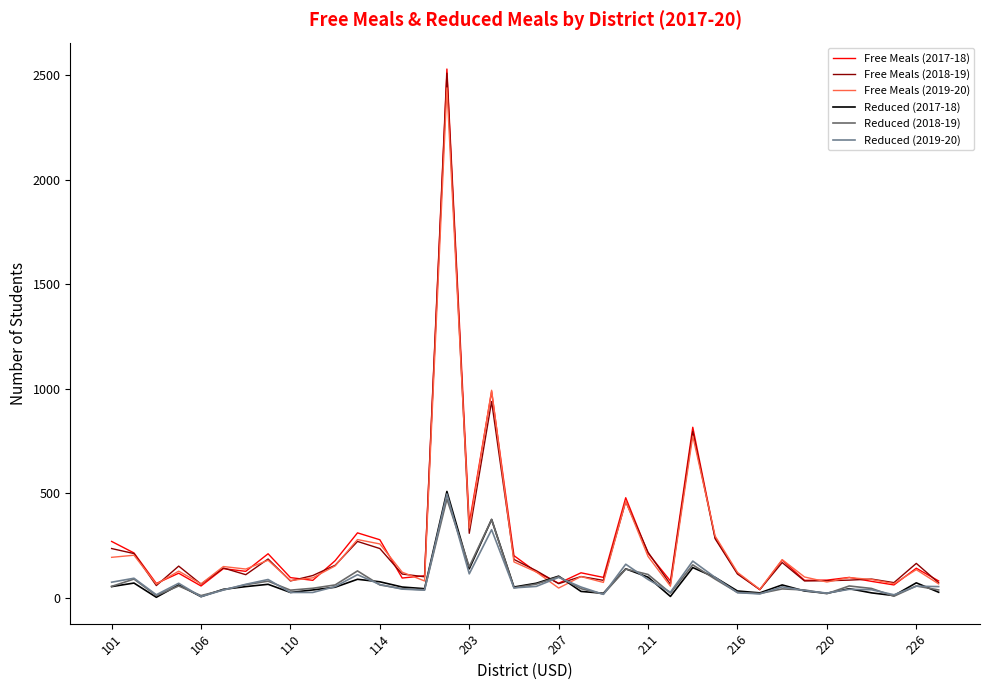

Which series has the largest range (max minus min)?

Free Meals (2017-18)